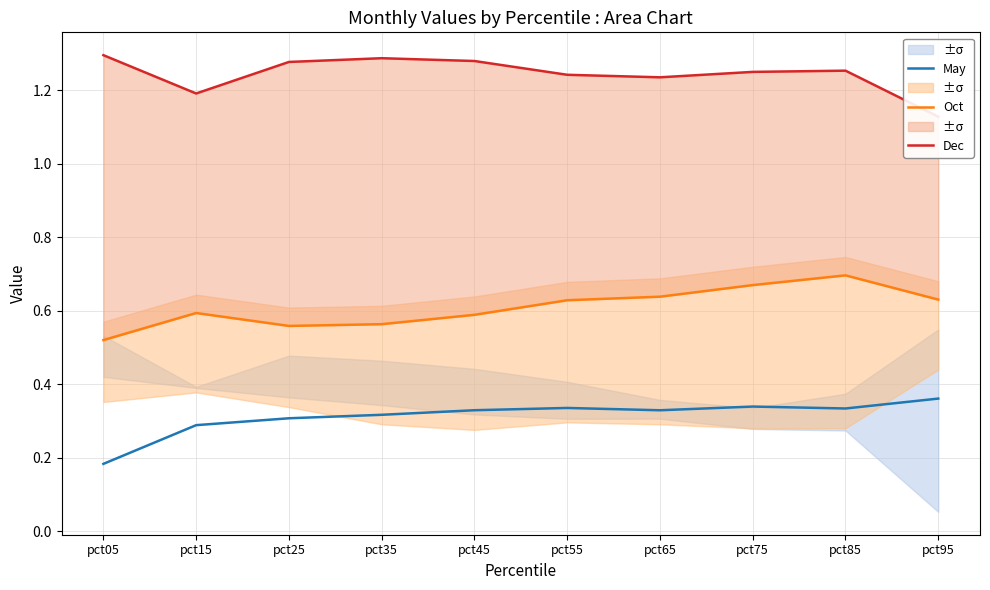

Is it true that Oct equals 0.6 at pct25?

True